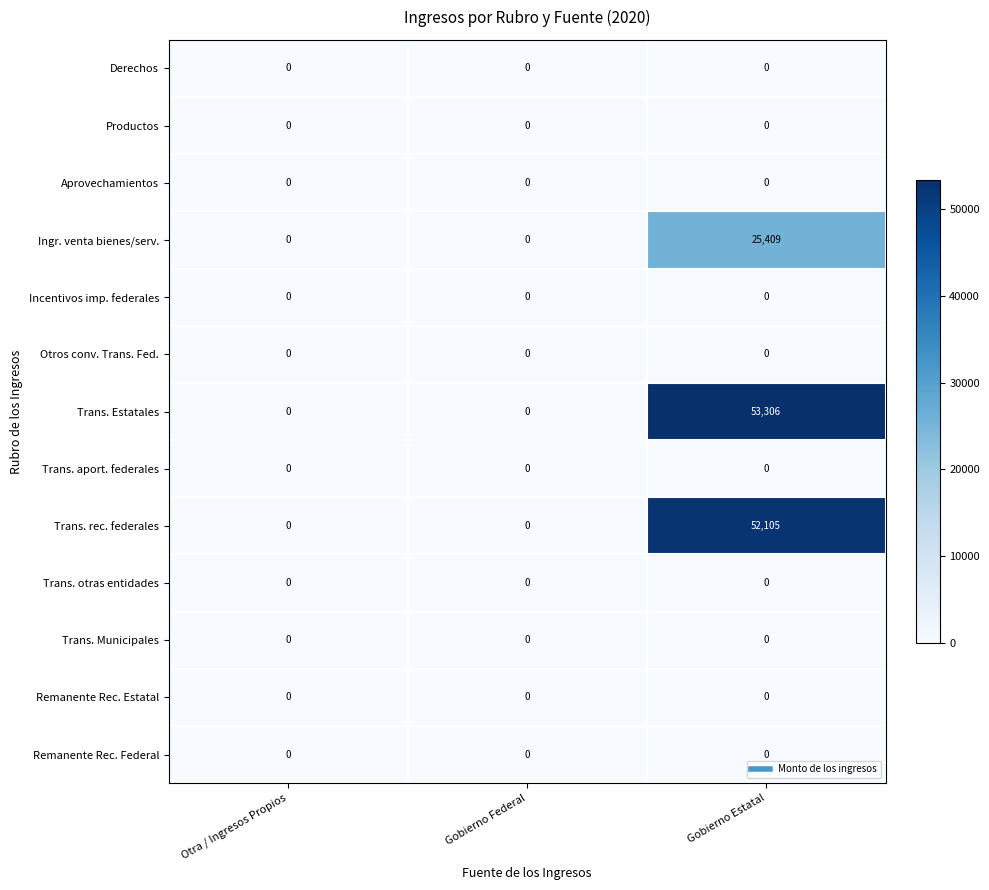

Is it true that Trans. Estatales equals 0 at Otra / Ingresos Propios?

True